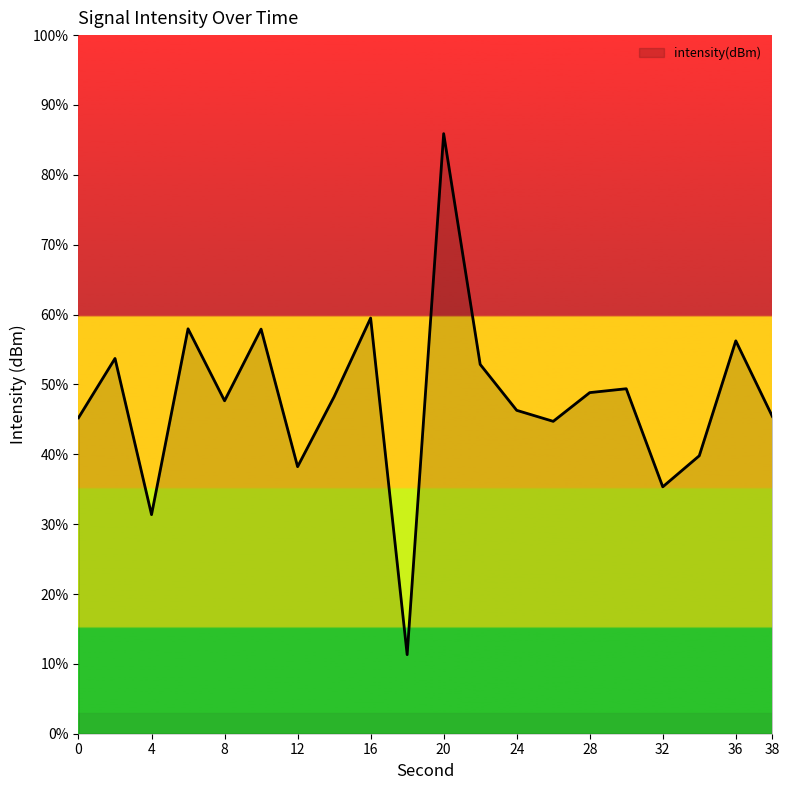

What is the maximum value shown in the chart?

85.9